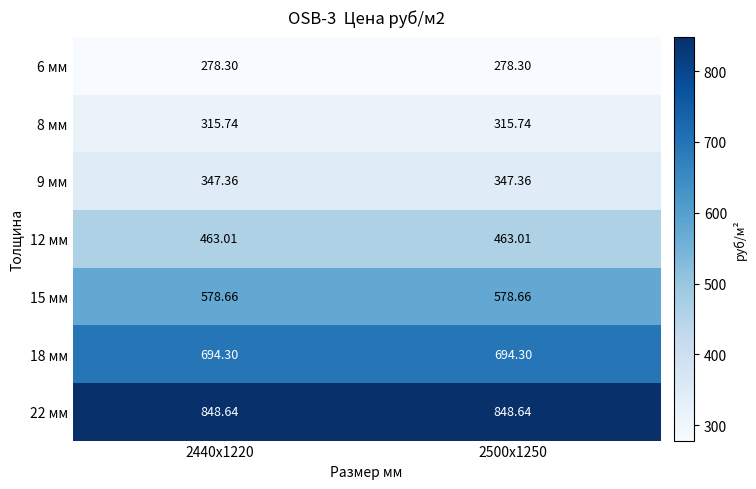

Is the value of 22 мм at 2440х1220 greater than the value of 6 мм at 2440х1220?

Yes